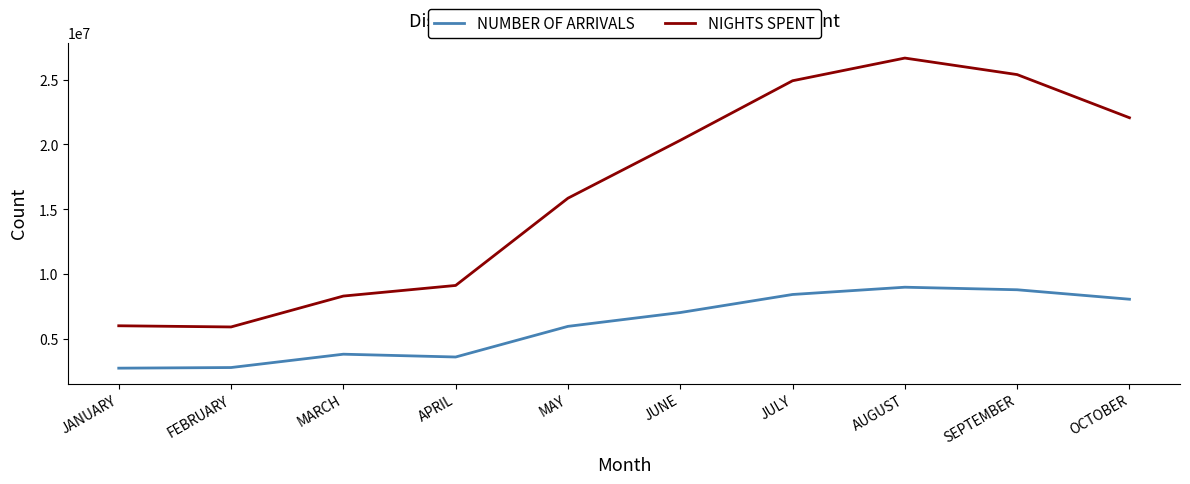

How many values in the NIGHTS SPENT series are below 20320271?

5